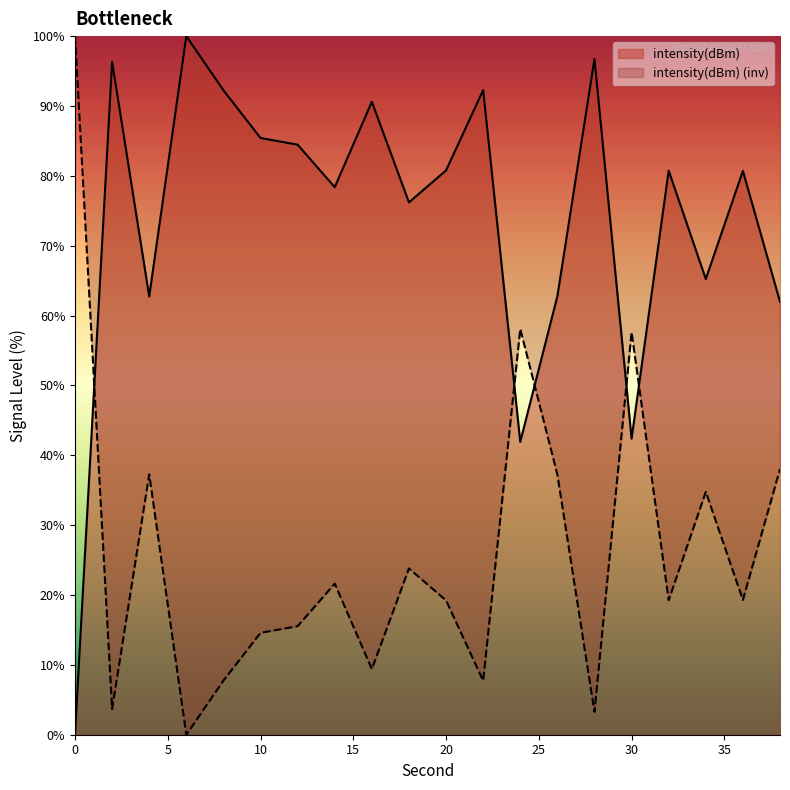

What is the difference between the values at 28 and 36?

16.0